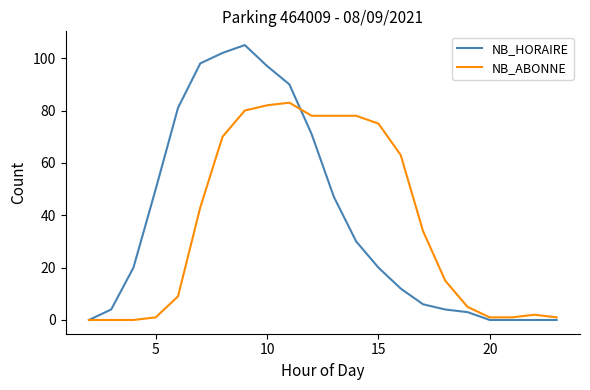

True or false: NB_ABONNE and NB_HORAIRE intersect in this chart.

True